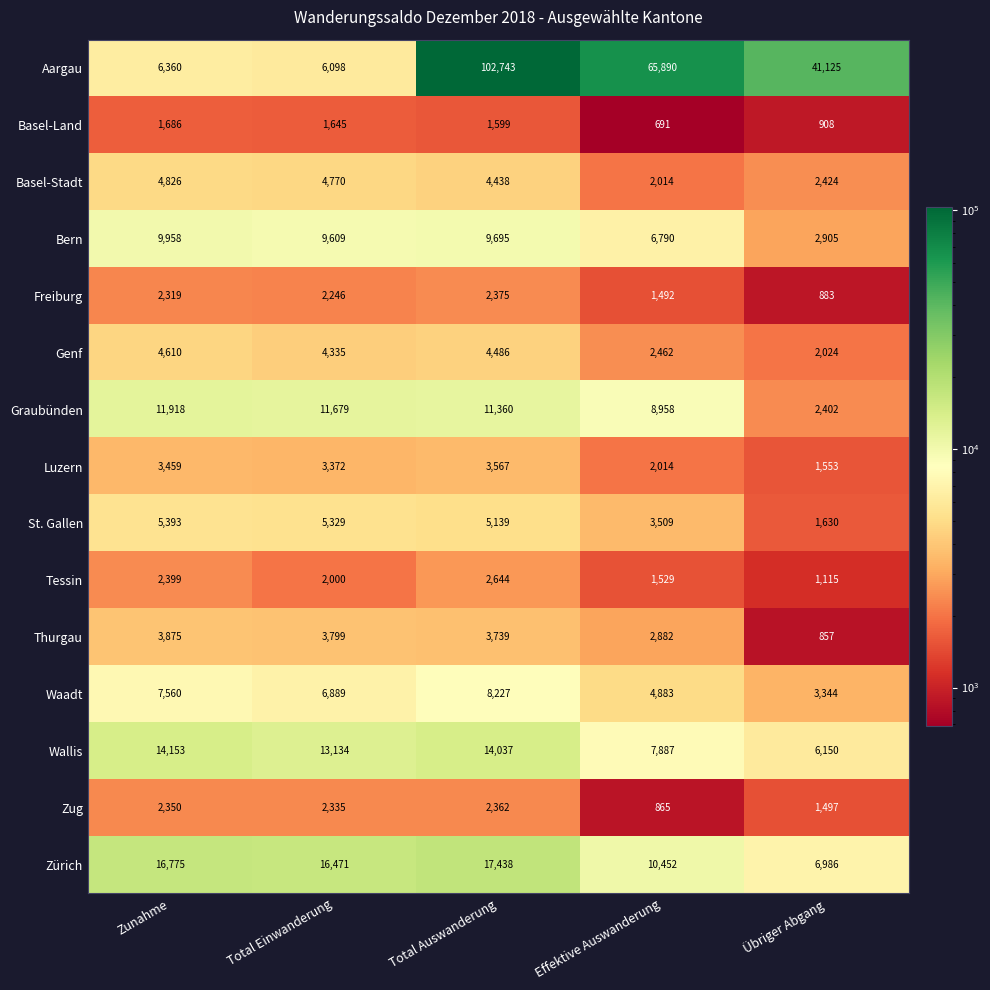

The value of Bern at Total Auswanderung is 17154. True or false?

False